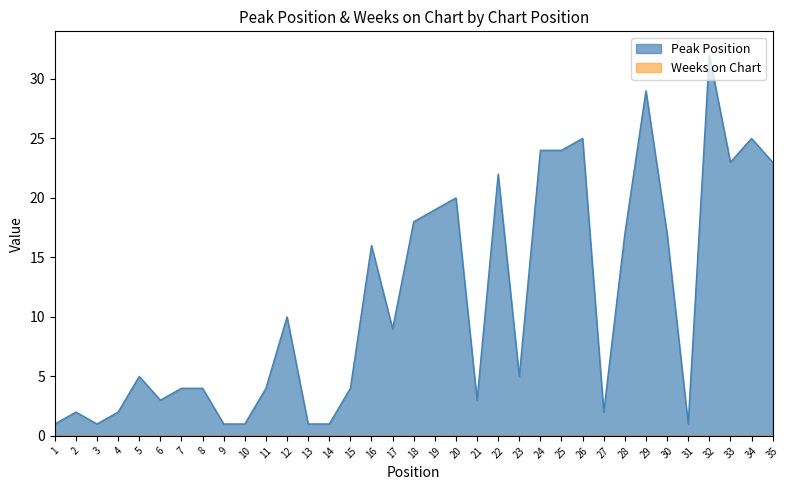

Count the number of data series in this chart.

2